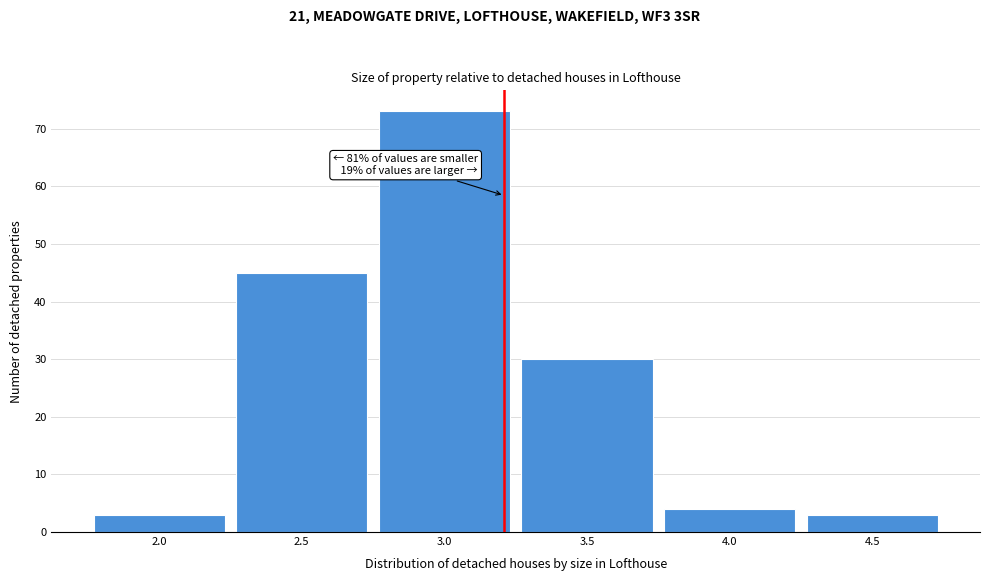

Reading left to right, transcribe all the data shown in this chart.

3	45	73	30	4	3